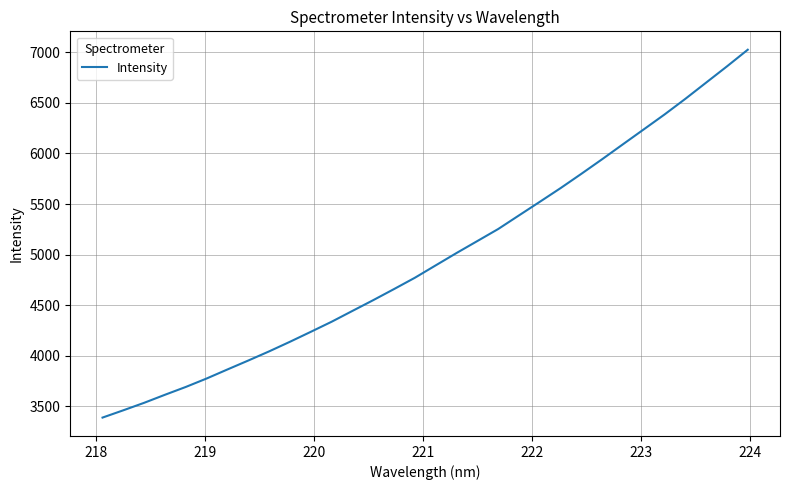

What is the difference between the maximum and minimum values?

3634.6